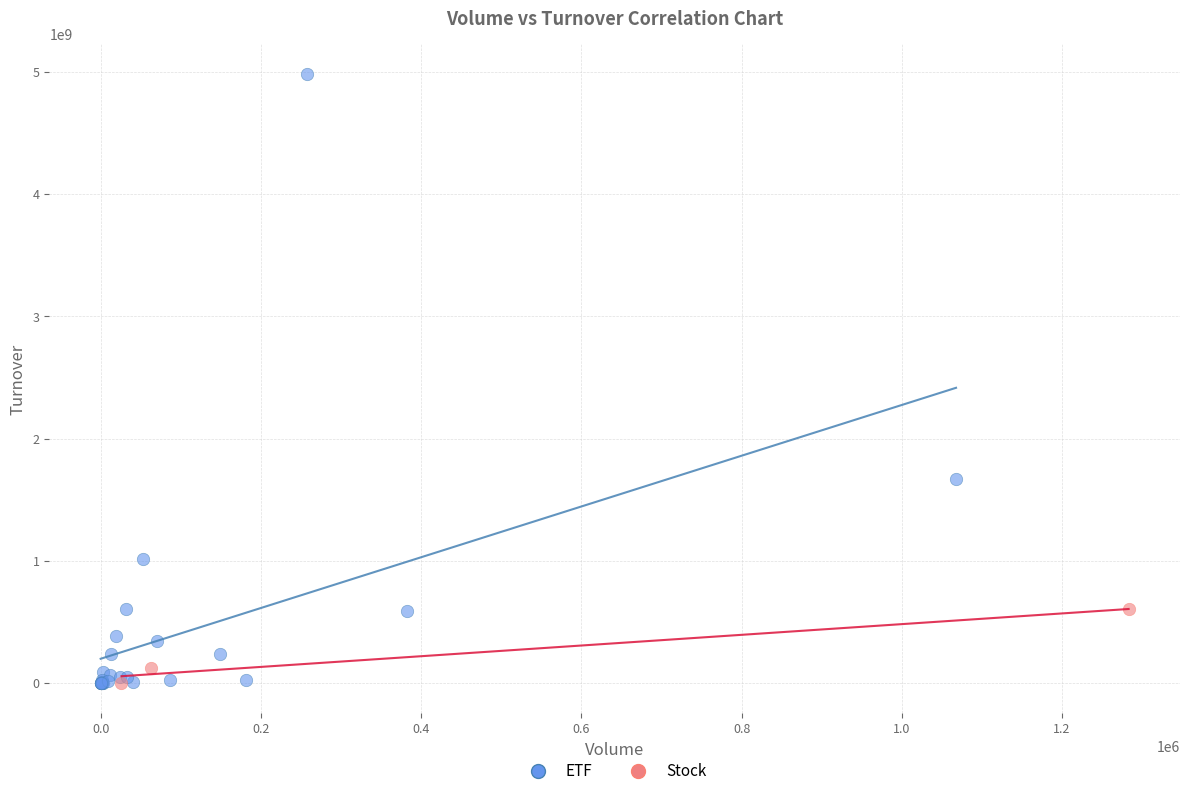

What are all the series names shown in the legend?

ETF, Stock